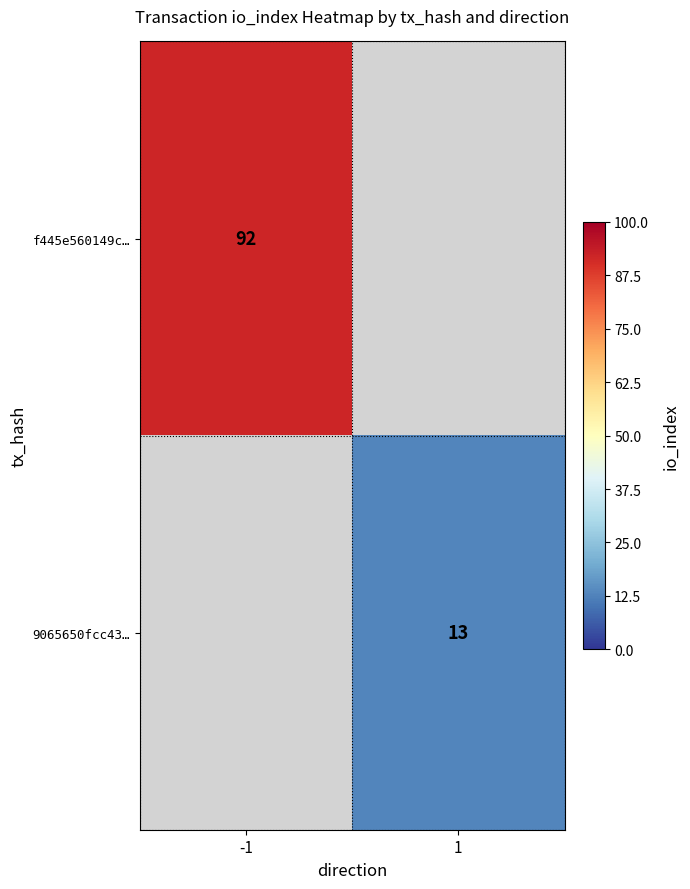

True or false: f445e560149c… has a value of 92 at -1.

True